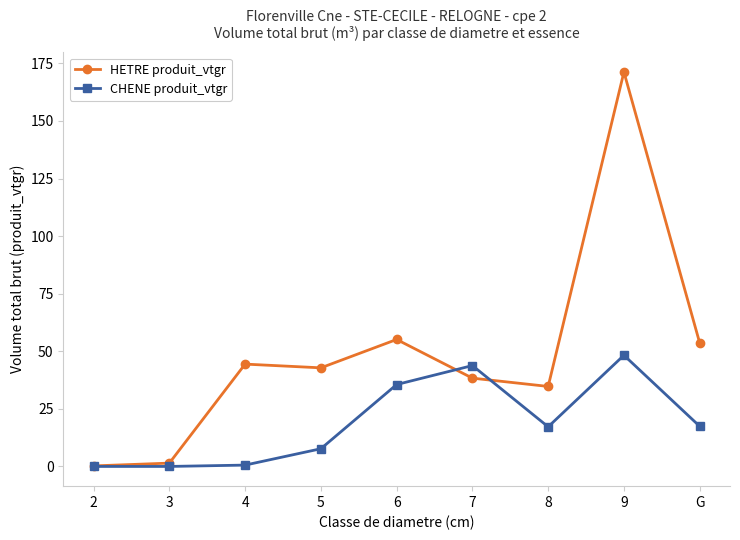

What is the label of the 8th point from the left?

9